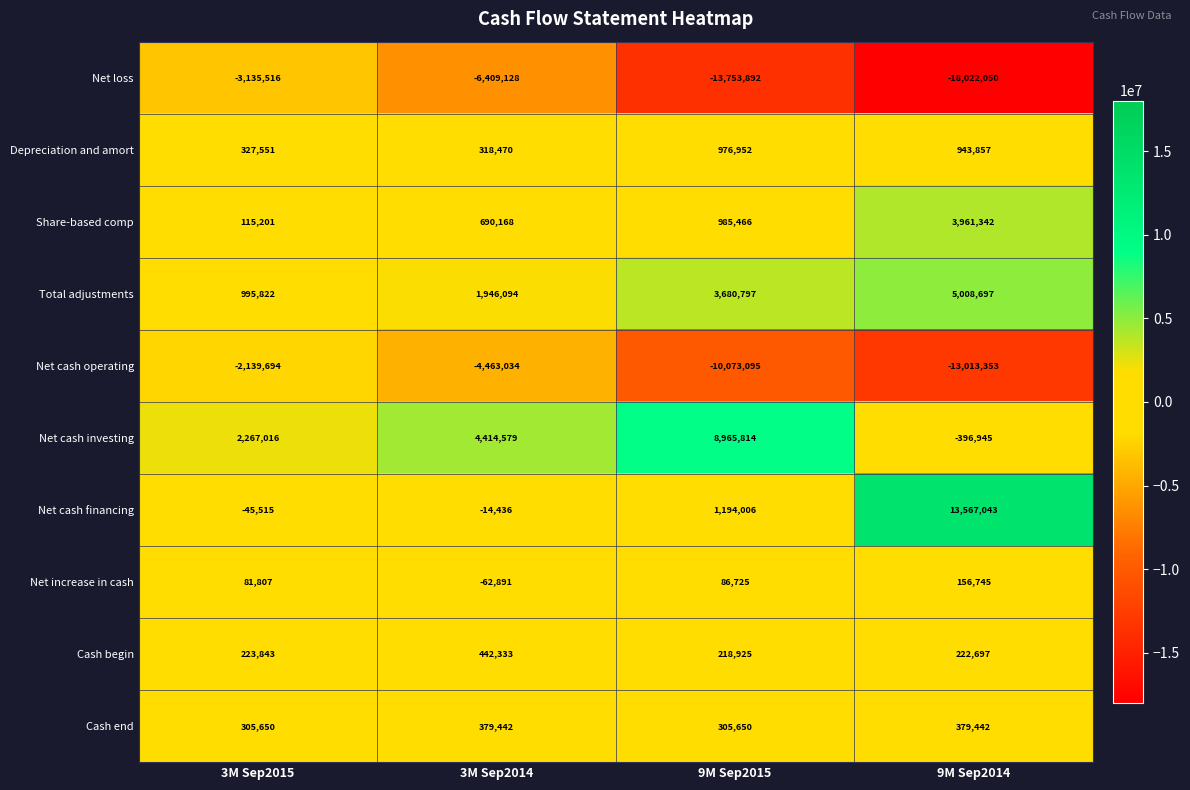

Is it true that Net cash financing equals -59620 at 3M Sep2015?

False